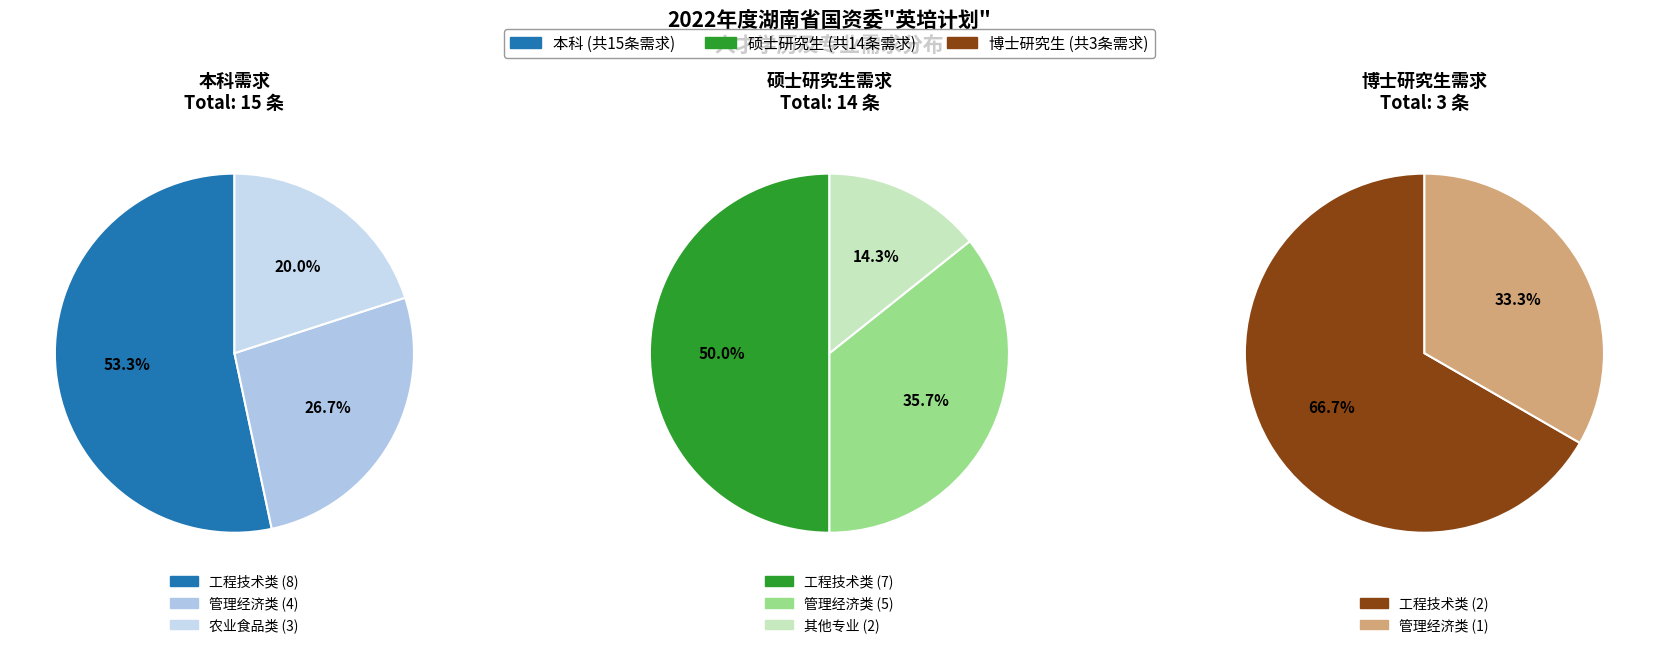

Does 本科 represent more than half of the total?

No